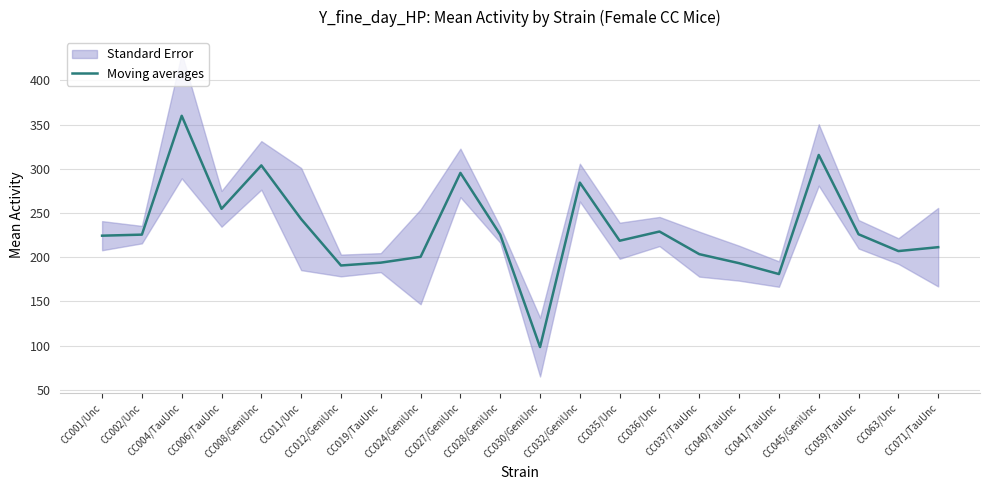

How many interior local peaks (higher than both neighbors) does the data have?

6